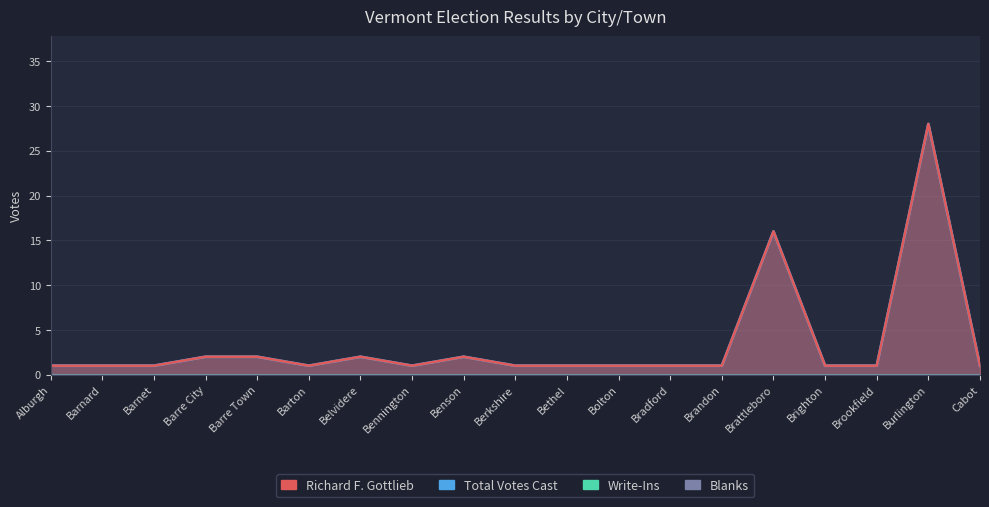

Does the chart display data point markers on the line(s)?

No